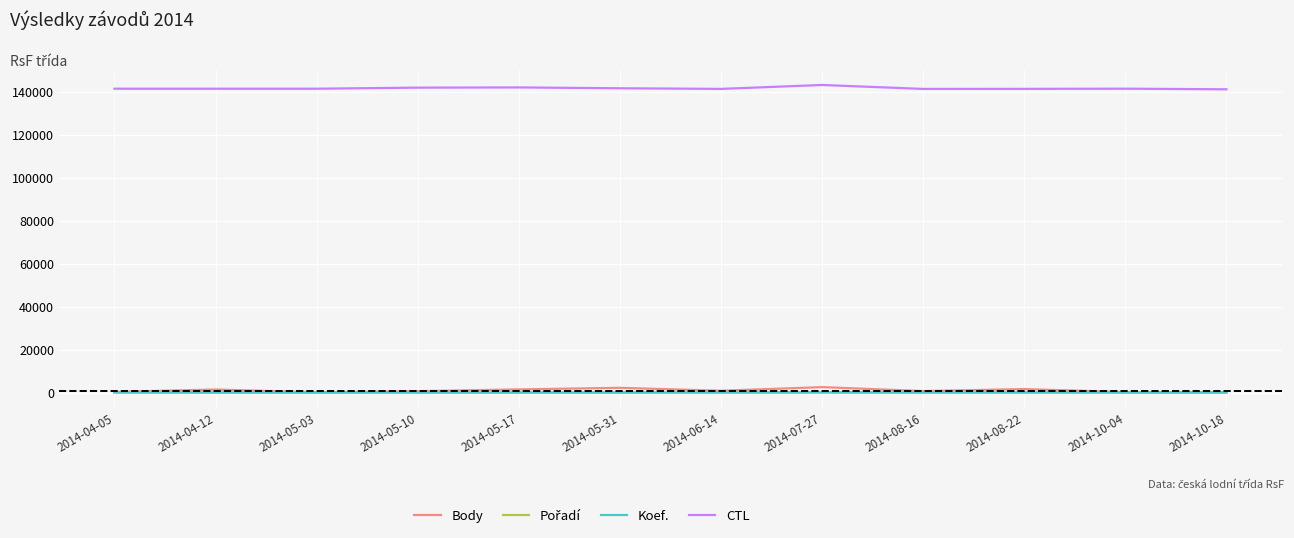

What is the approximate value of CTL at 2014-04-05, to the nearest 50?

141400